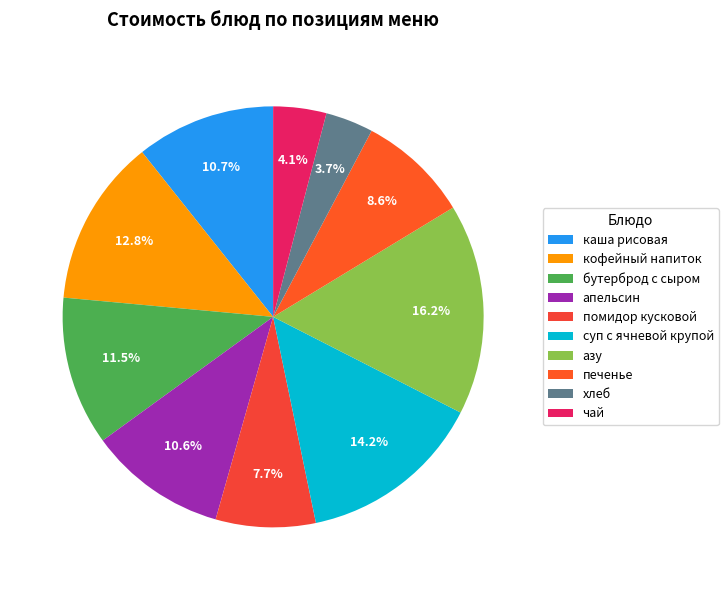

Is it true that печенье is 9% of the pie?

True